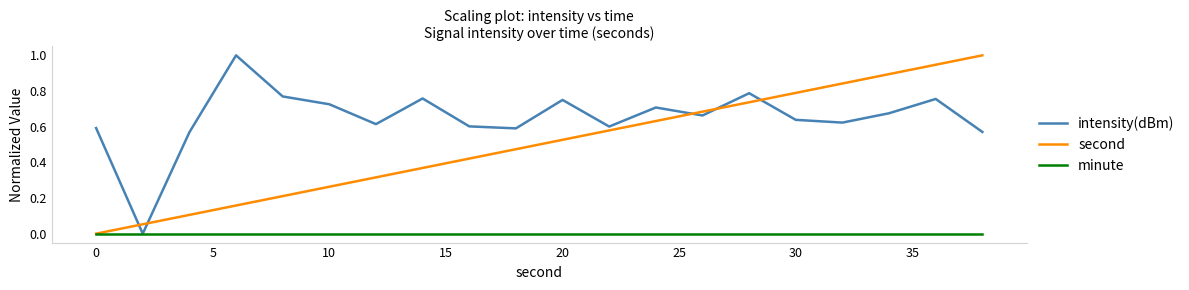

True or false: second and intensity(dBm) intersect in this chart.

True